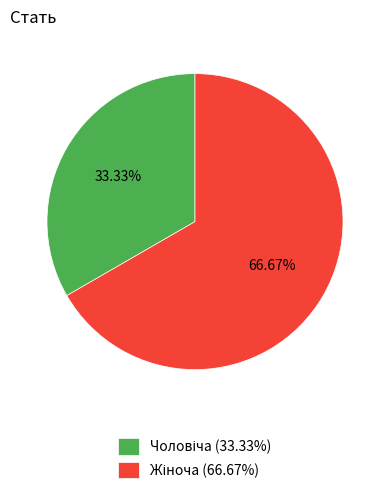

Does any single category account for the majority?

Yes